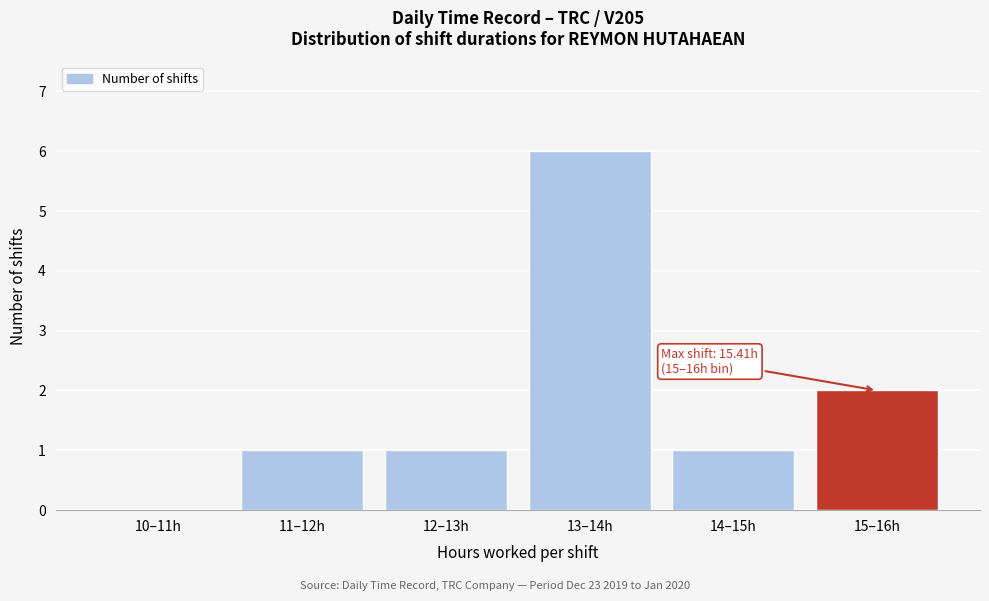

Reading right to left, transcribe all the data shown in this chart.

15–16h=2	14–15h=1	13–14h=6	12–13h=1	11–12h=1	10–11h=0